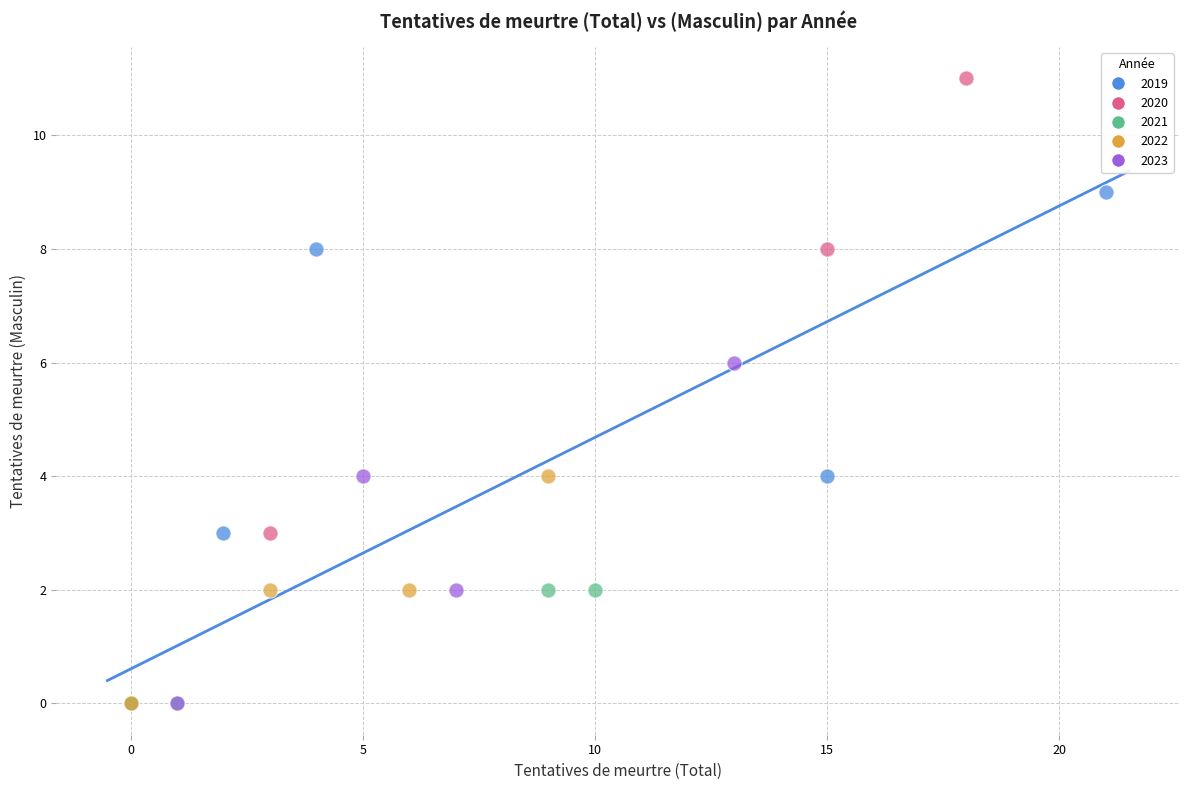

Which series has the widest spread of Y values?

2020